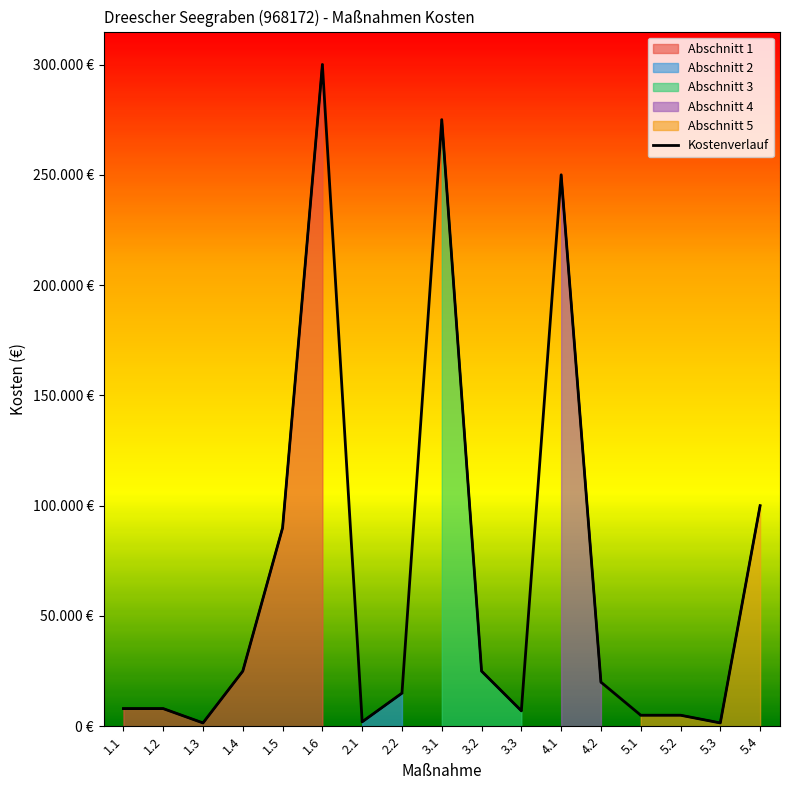

How many interior local valleys (lower than both neighbors) does the data have?

4